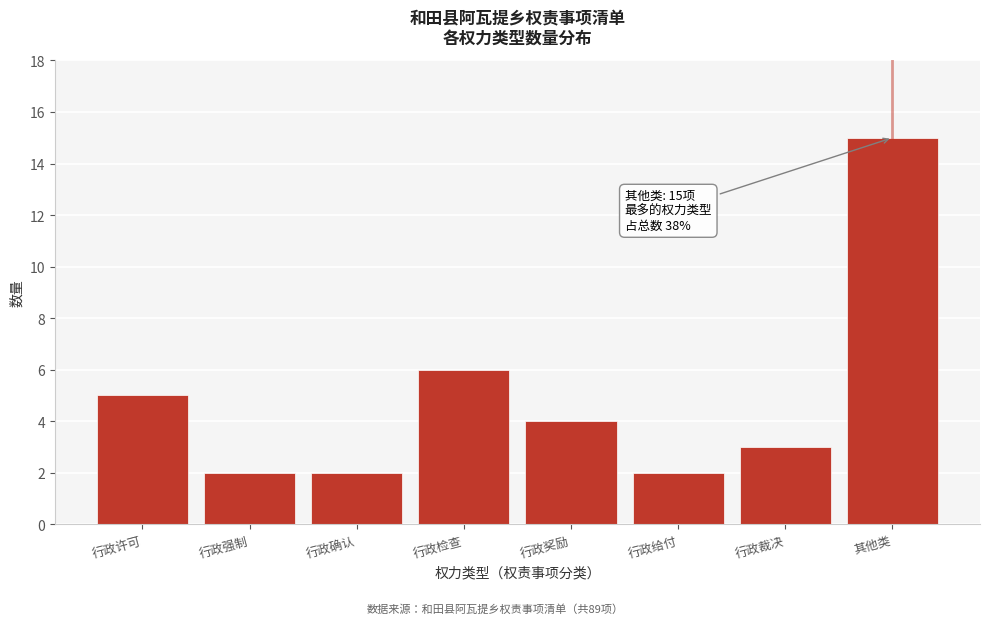

Reading right to left, transcribe all the data shown in this chart.

其他类=15	行政裁决=3	行政给付=2	行政奖励=4	行政检查=6	行政确认=2	行政强制=2	行政许可=5